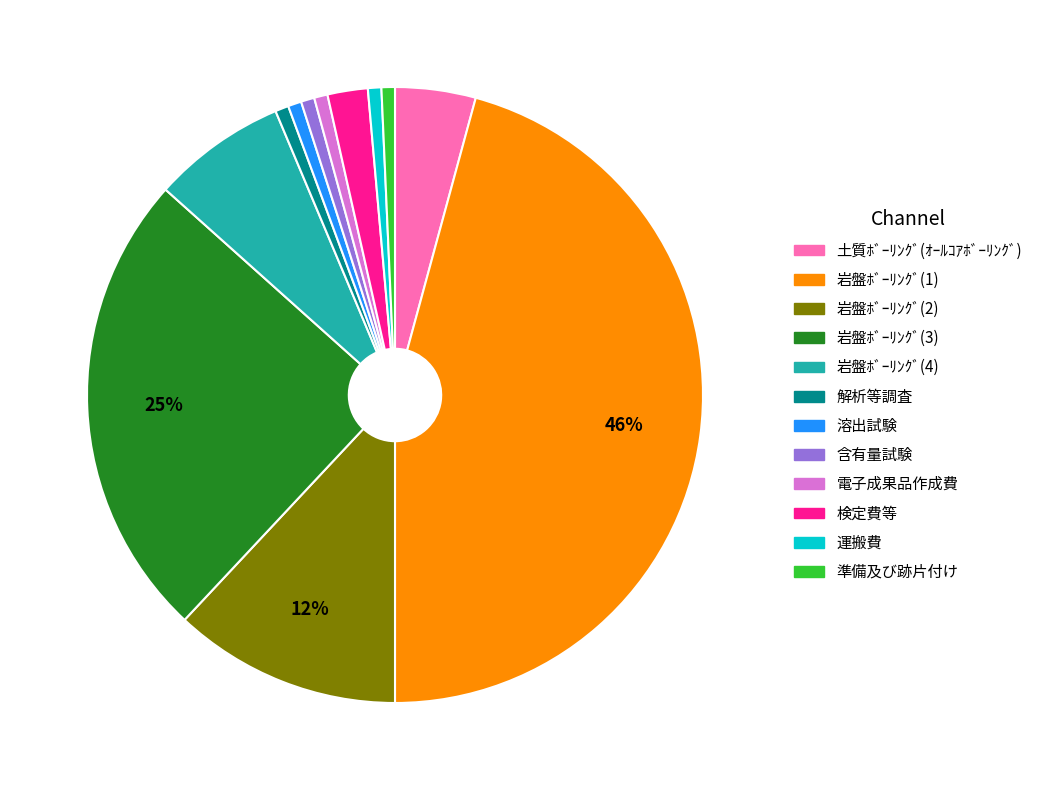

How many segments does this pie chart have?

12